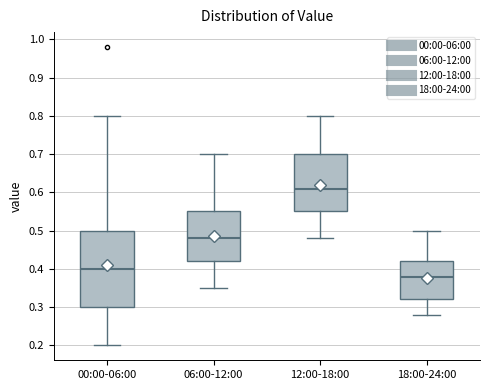

Which box's median line is the highest?

12:00-18:00